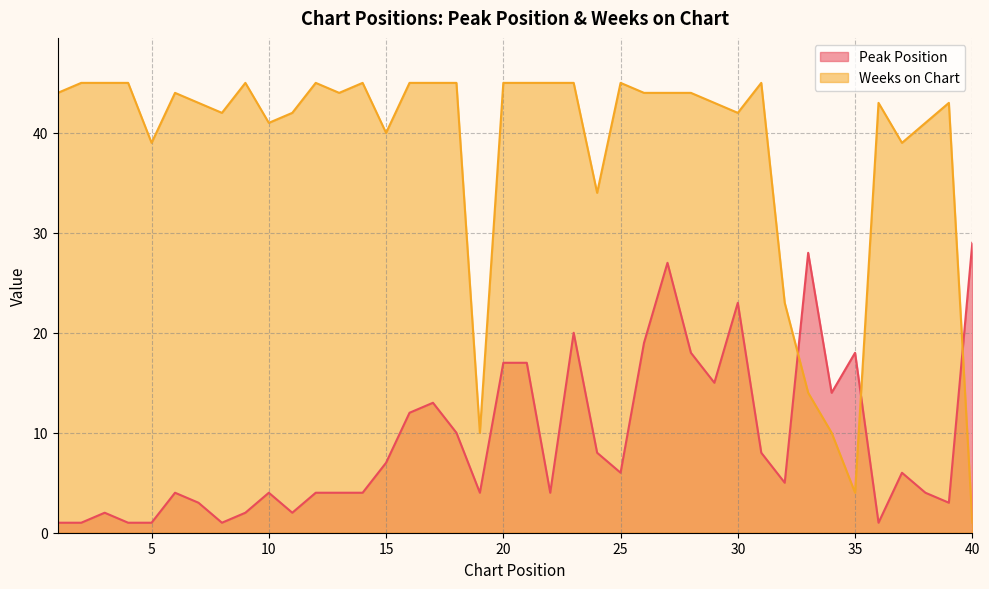

How many series are shown in this chart?

2